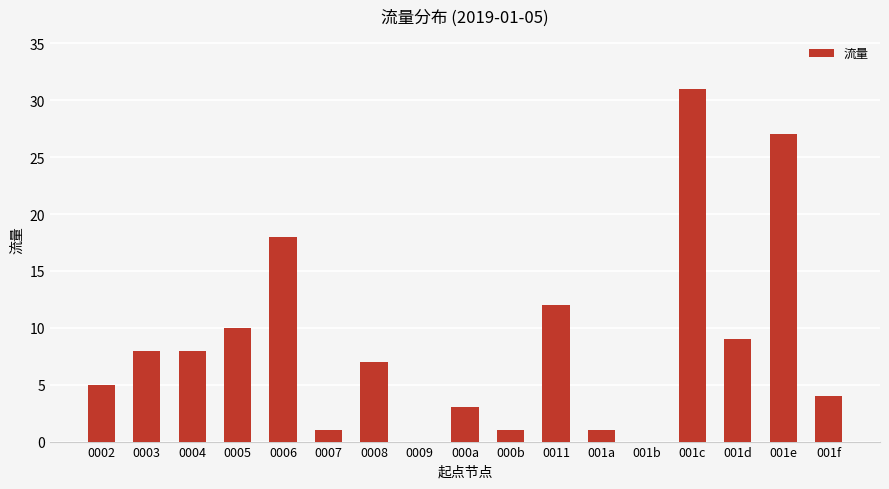

True or false: the data shows 11 at 0008.

False